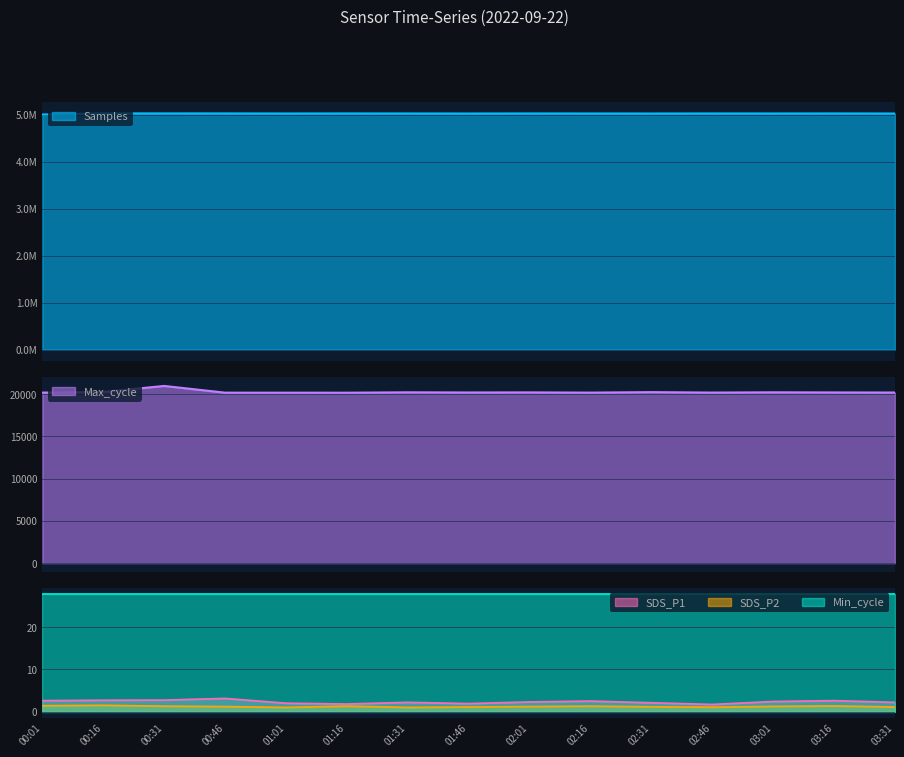

Does the chart display data point markers on the line(s)?

No